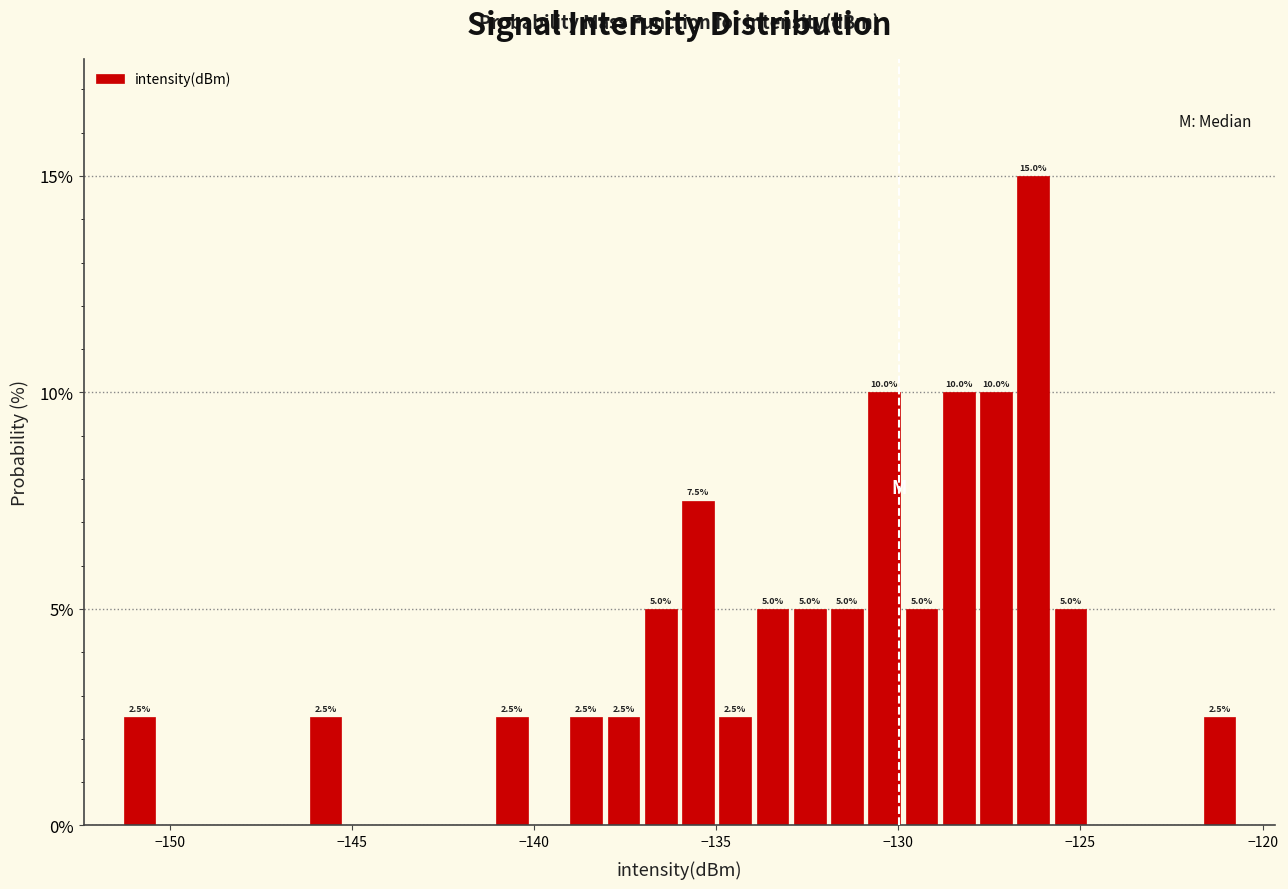

Around what value on the x-axis is the tallest bar? Give the approximate position of its centre, as read against the axis.

-126.5